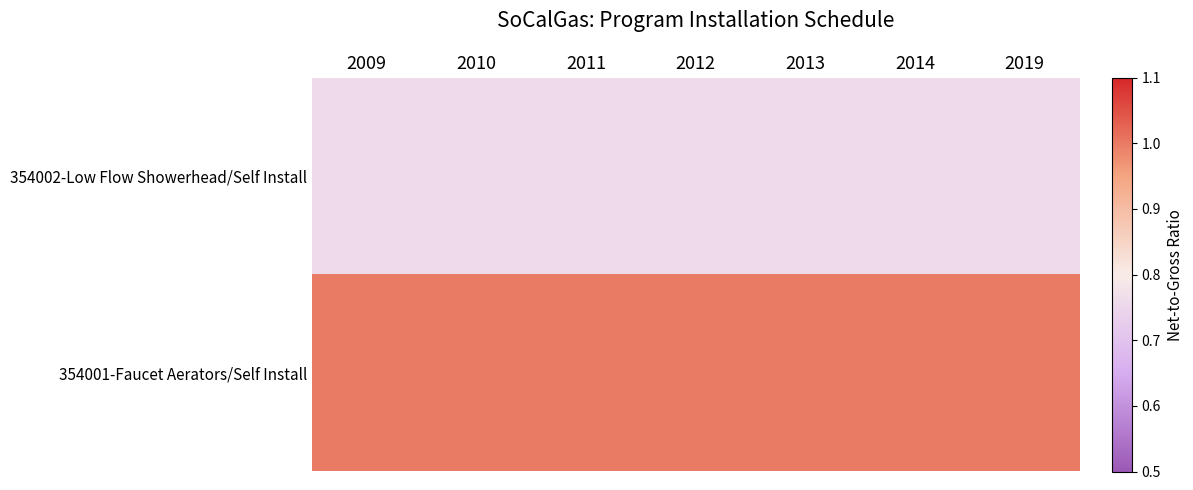

Reading left to right, transcribe all the data shown in this chart.

354002-Low Flow Showerhead/Self Install: 2009=0.8	2010=0.8	2011=0.8	2012=0.8	2013=0.8	2014=0.8	2019=0.8
354001-Faucet Aerators/Self Install: 2009=1.0	2010=1.0	2011=1.0	2012=1.0	2013=1.0	2014=1.0	2019=1.0